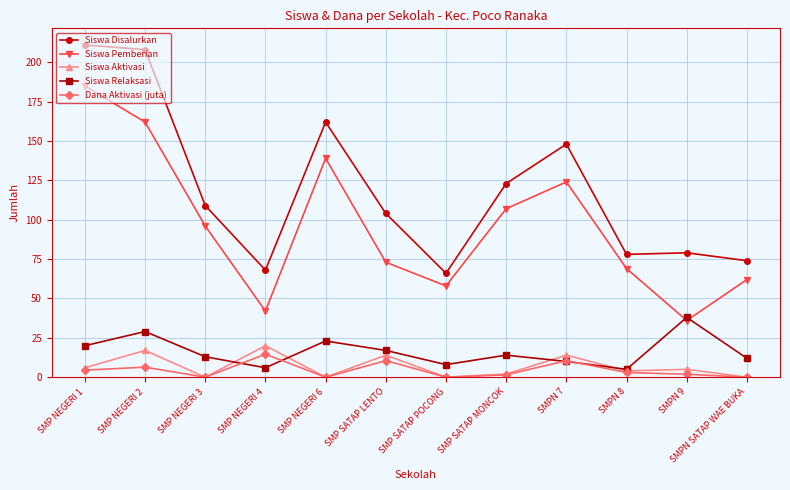

True or false: Siswa Disalurkan has a value of 119.1 at SMPN 8.

False